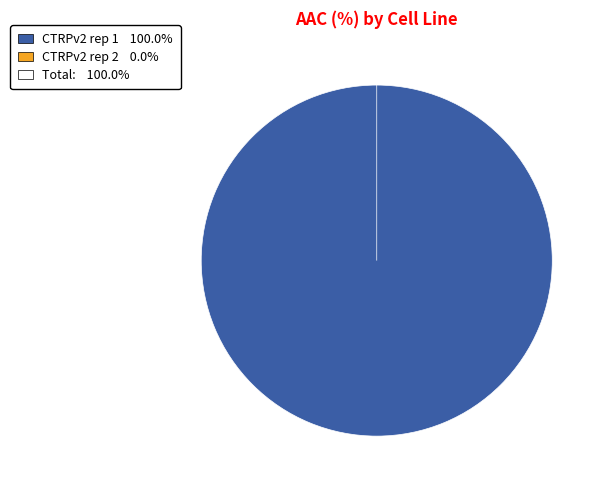

Is CTRPv2 rep 2 the majority of the pie?

No